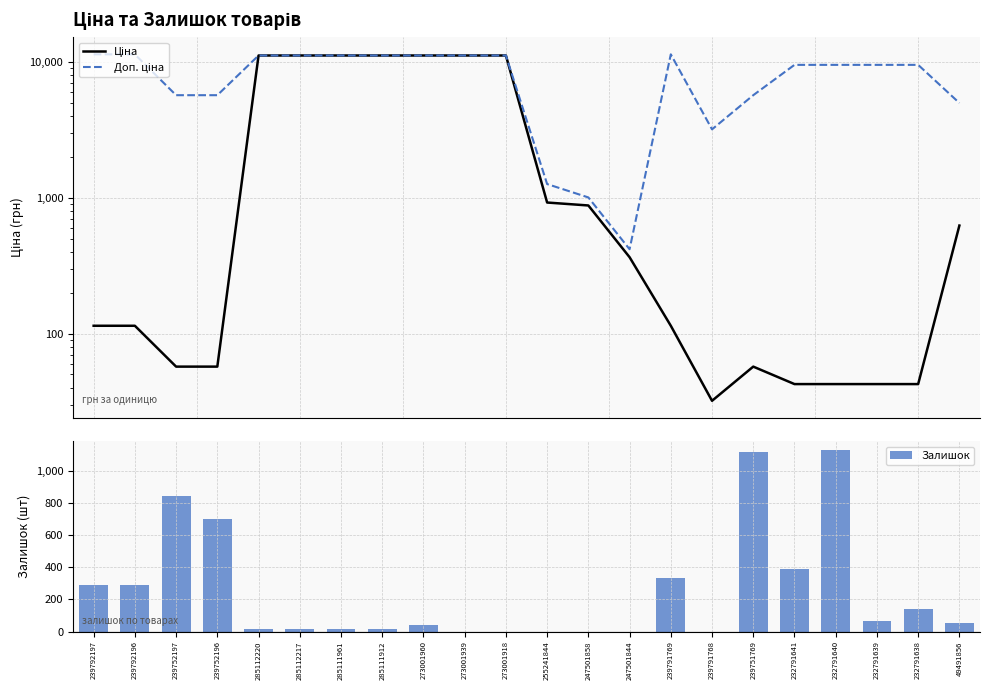

List the series in order of their peak value, highest first.

Доп. ціна, Ціна, Залишок